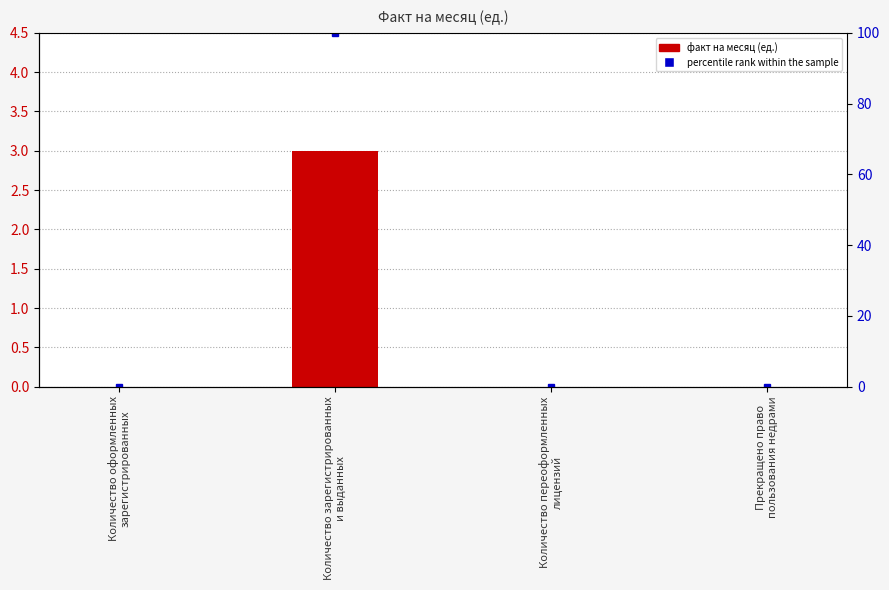

What value does the data have at Количество зарегистрированных
и выданных?

3